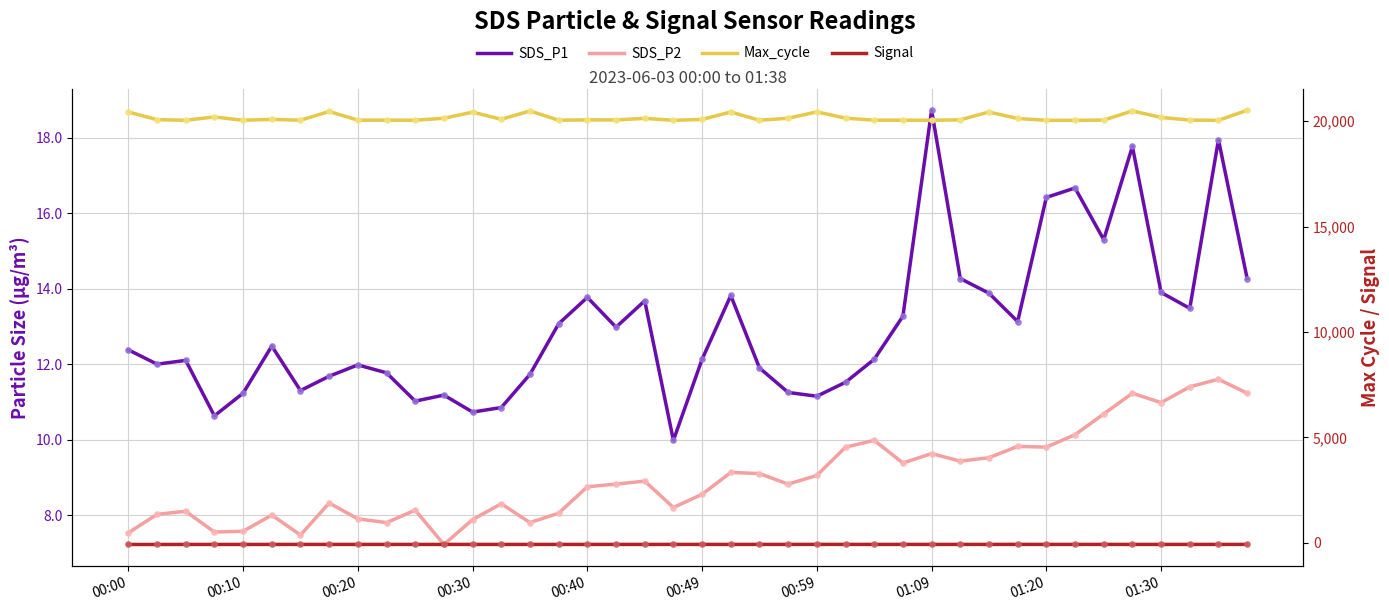

Which series reaches the minimum Y coordinate?

Signal